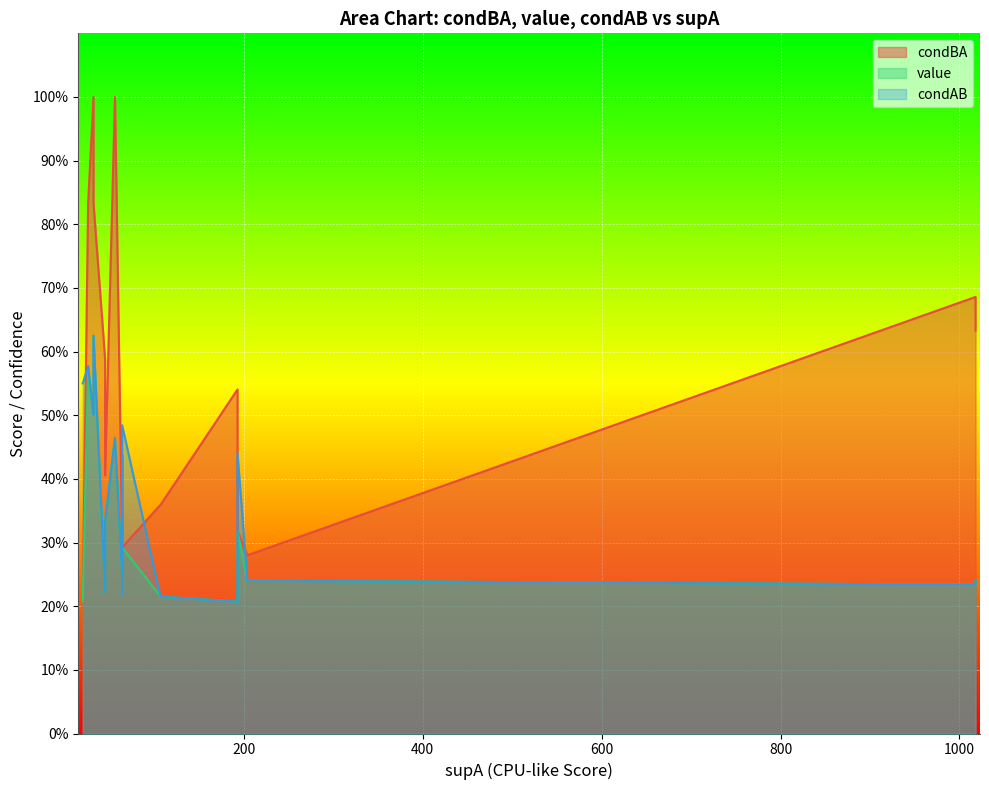

Where do condBA and condAB first cross each other?

4 and 5